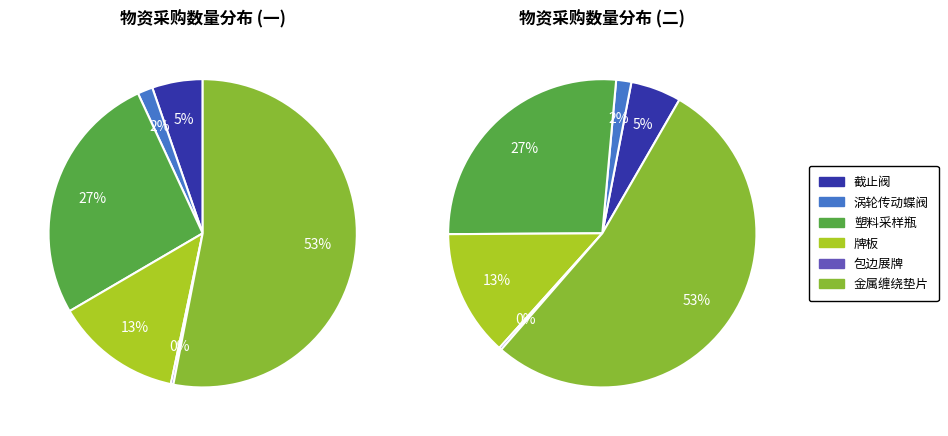

Rank the categories by value from lowest to highest.

包边展牌, 涡轮传动蝶阀, 截止阀, 牌板, 塑料采样瓶, 金属缠绕垫片